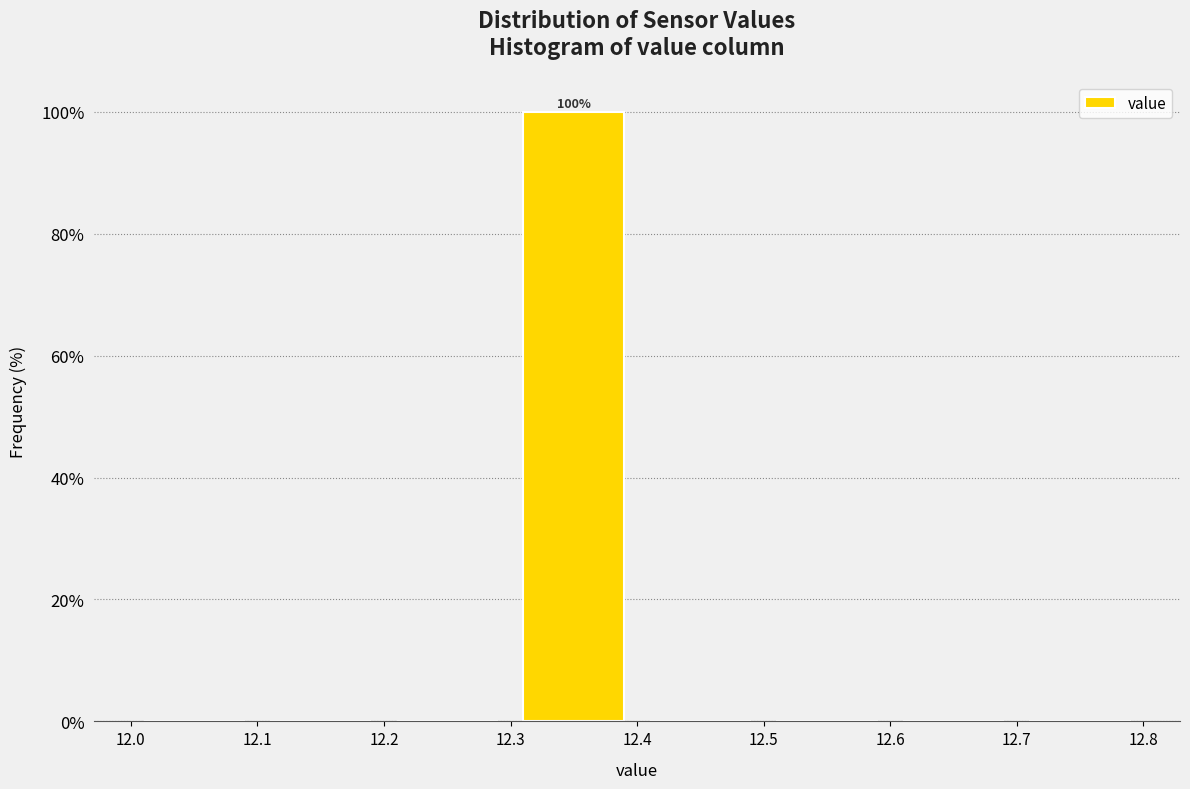

Over which range of the x-axis is the bar tallest?

12.3 to 12.4